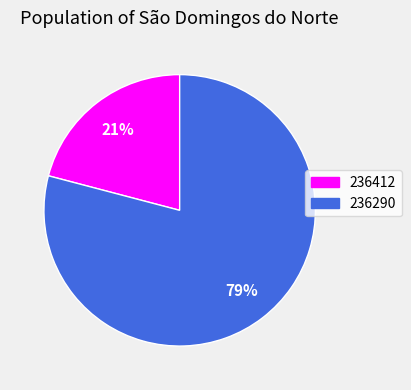

To the nearest percent, what portion does 236290 represent?

79%